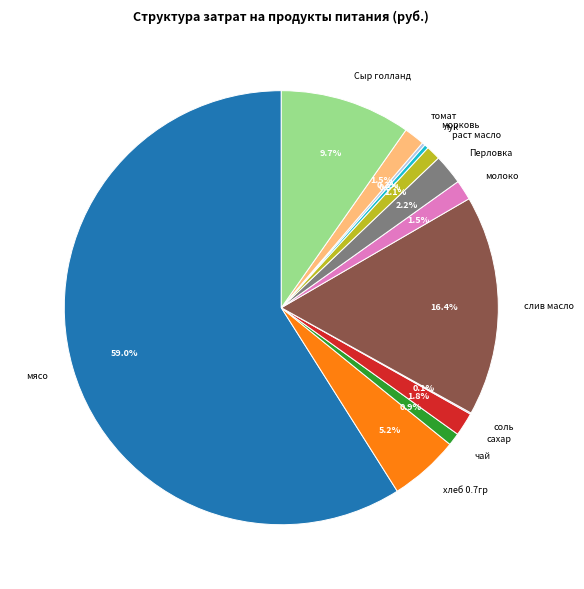

To the nearest percent, what is the average slice percentage?

8%